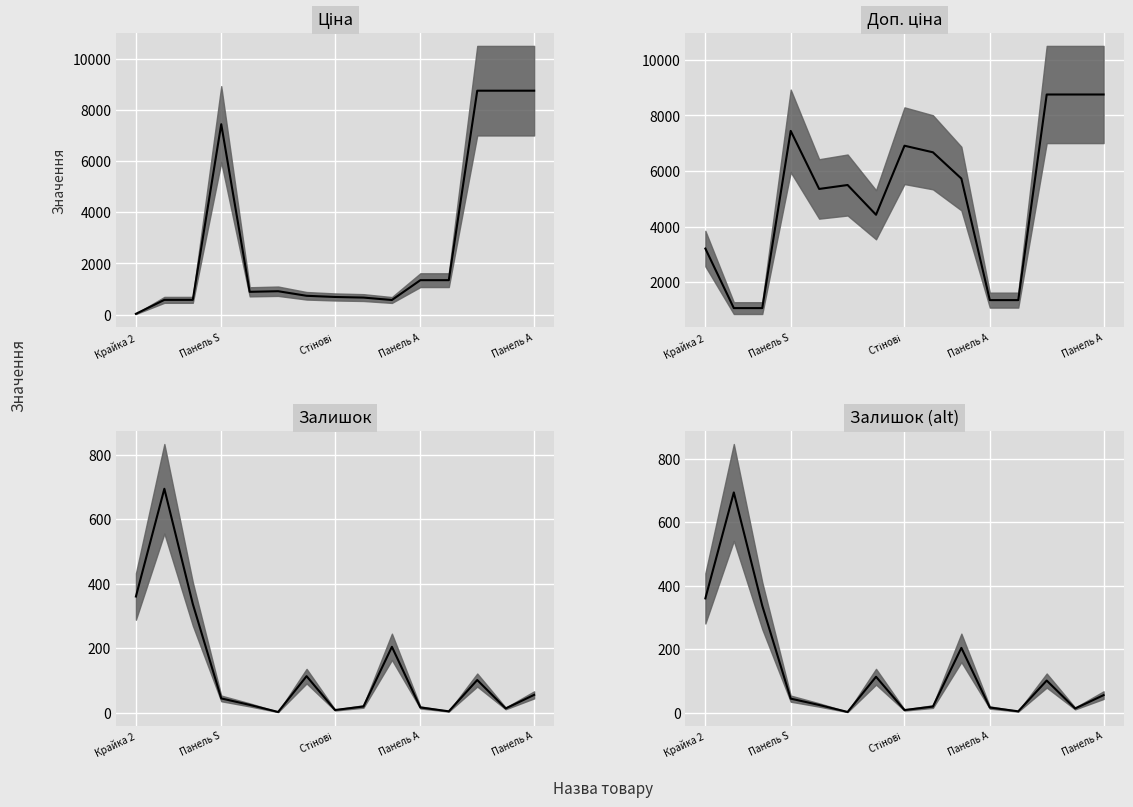

List the series in order of their peak value, highest first.

Ціна (median), Доп. ціна (median), Залишок (median), Залишок (4) median